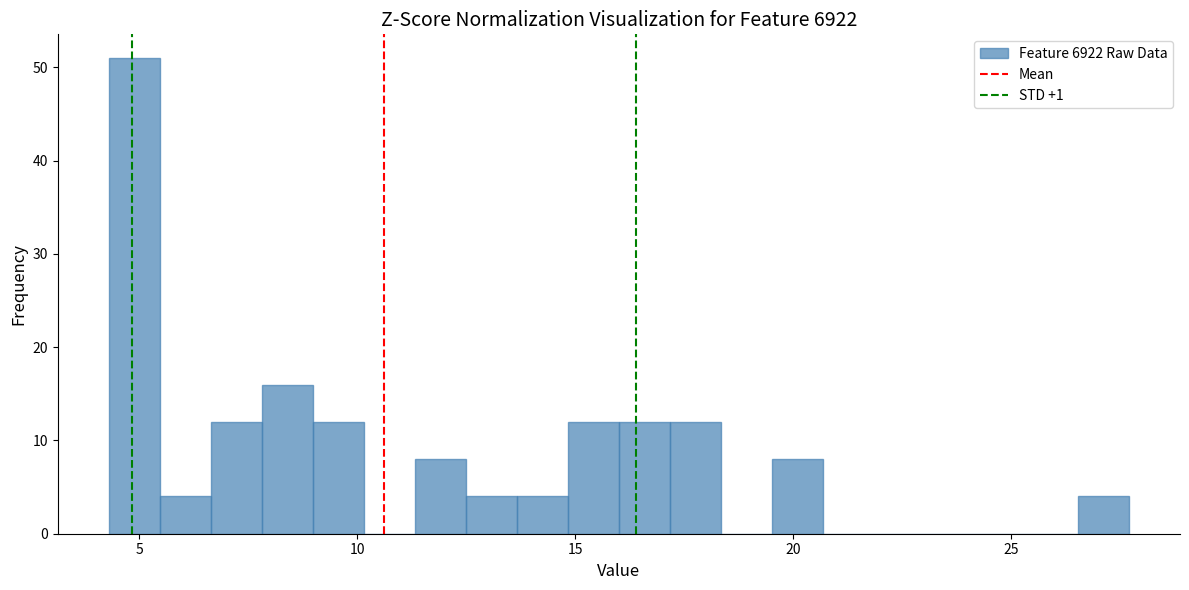

Read against the x-axis, roughly where is the centre of the tallest bar?

5.0